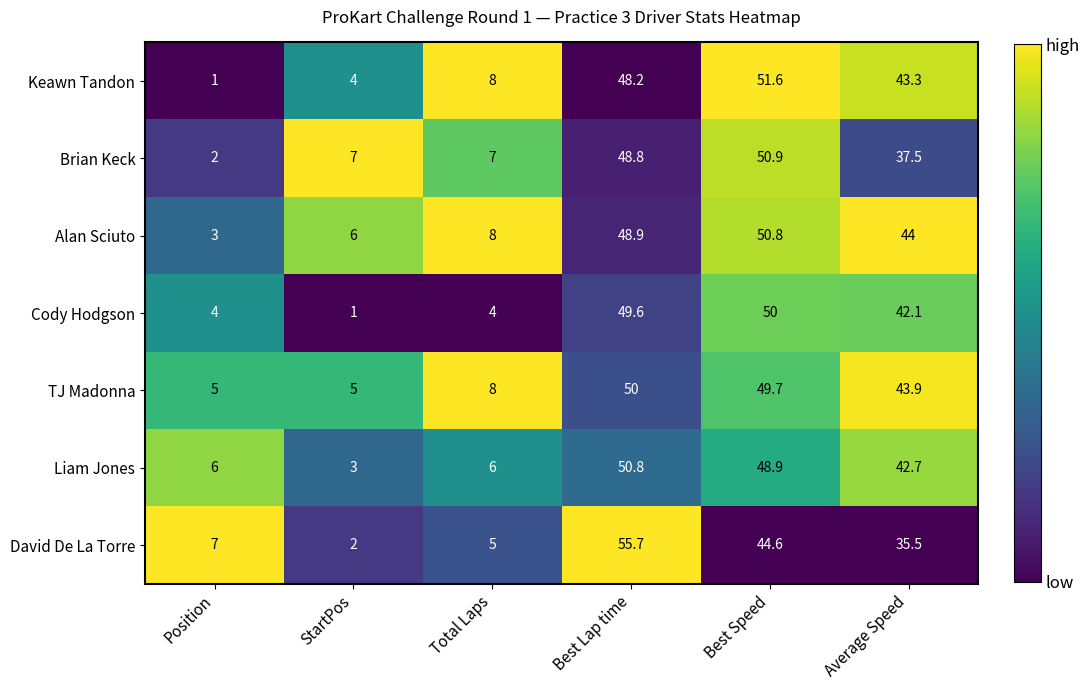

What is the total value across all series at Best Lap time?

352.0